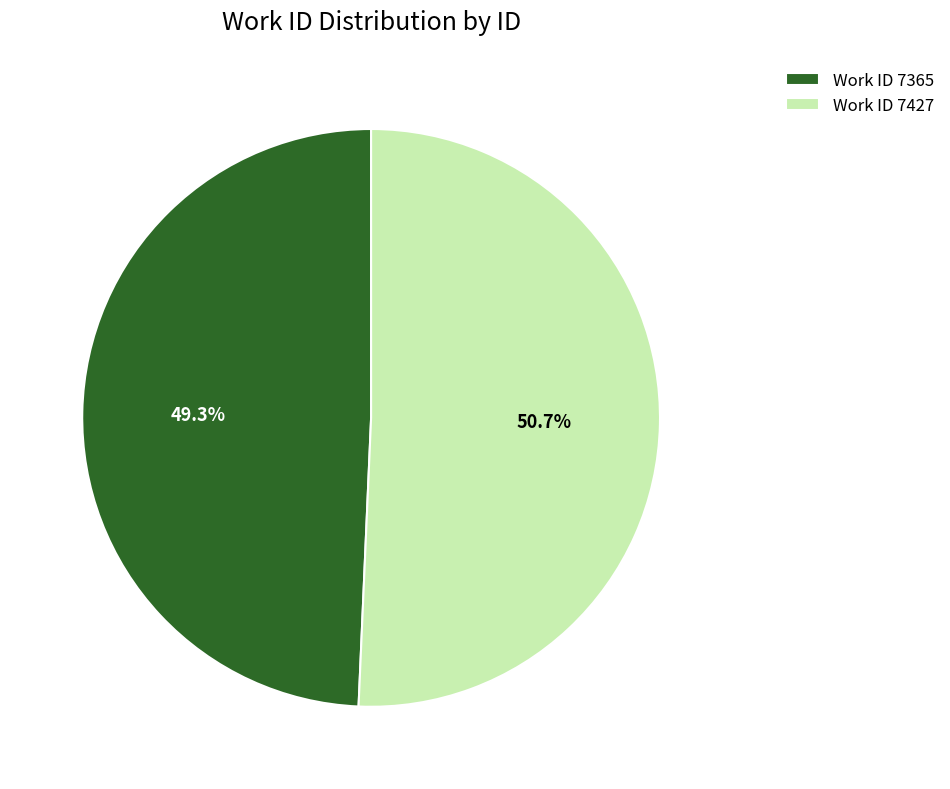

Which slice is the largest?

Work ID 7427